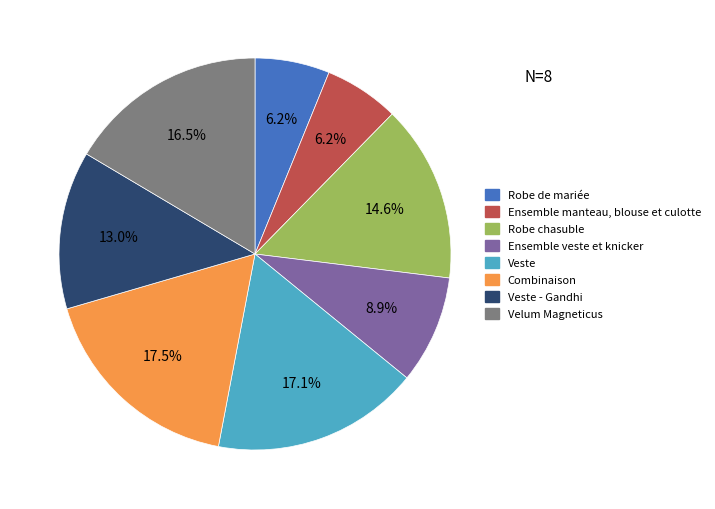

Is there any slice that represents more than half of the pie?

No